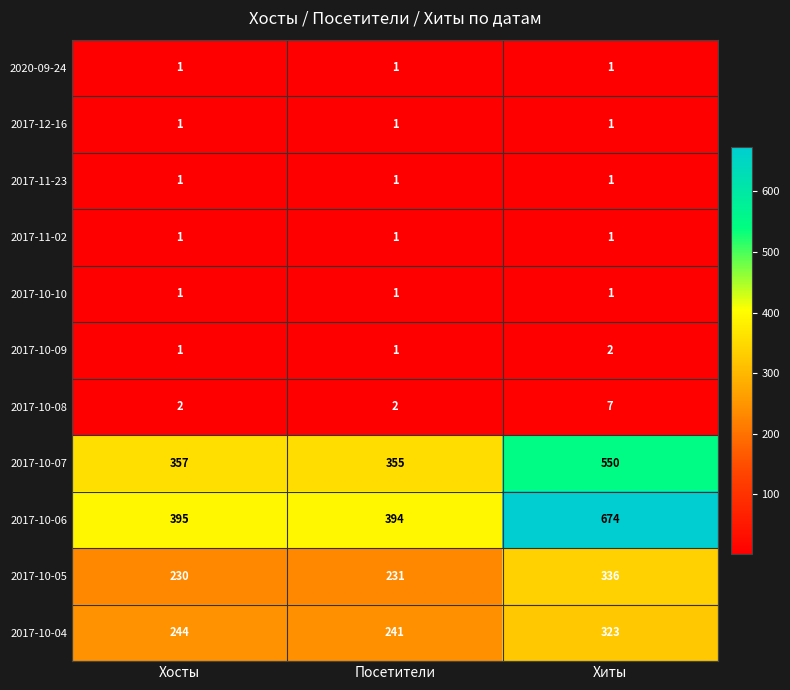

What is the approximate value of 2017-10-05 at Хосты?

230